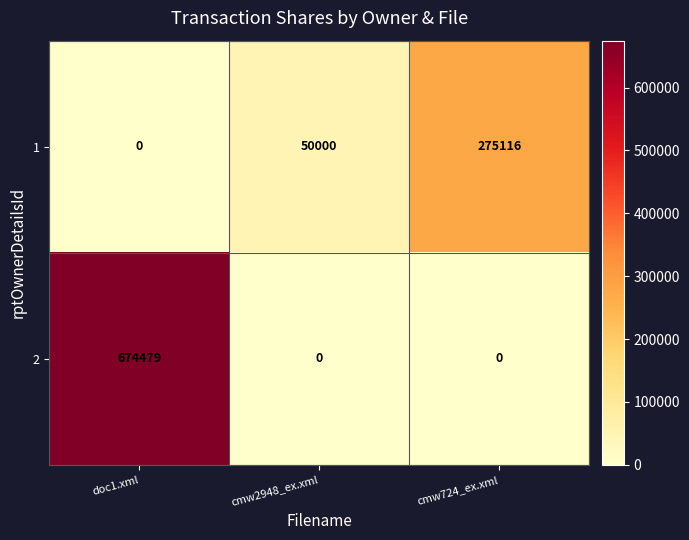

True or false: 2 has a value of 0 at cmw724_ex.xml.

True